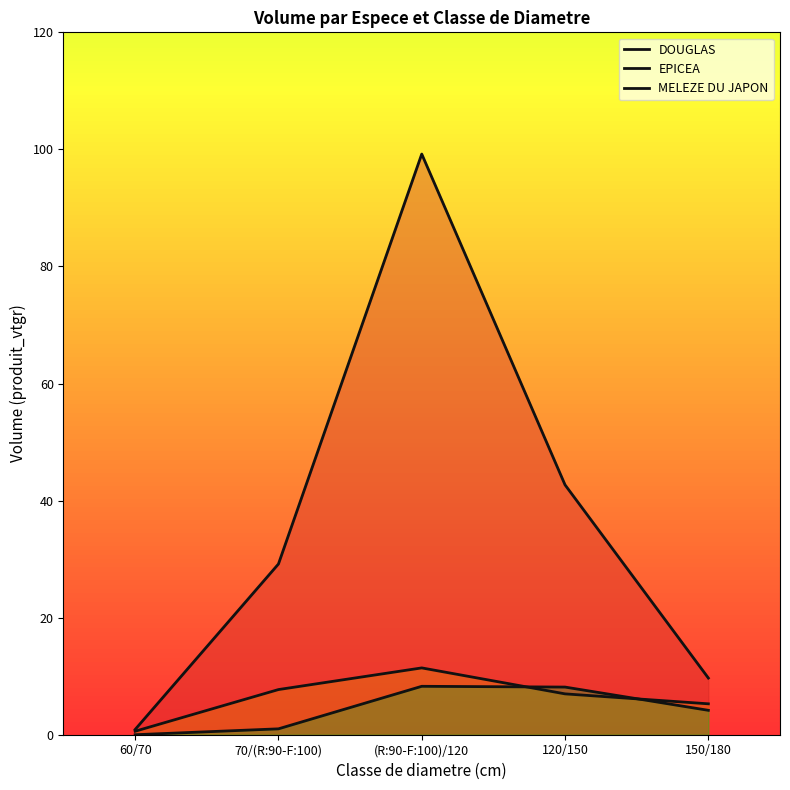

What is the difference between the DOUGLAS values at 120/150 and 60/70?

41.8